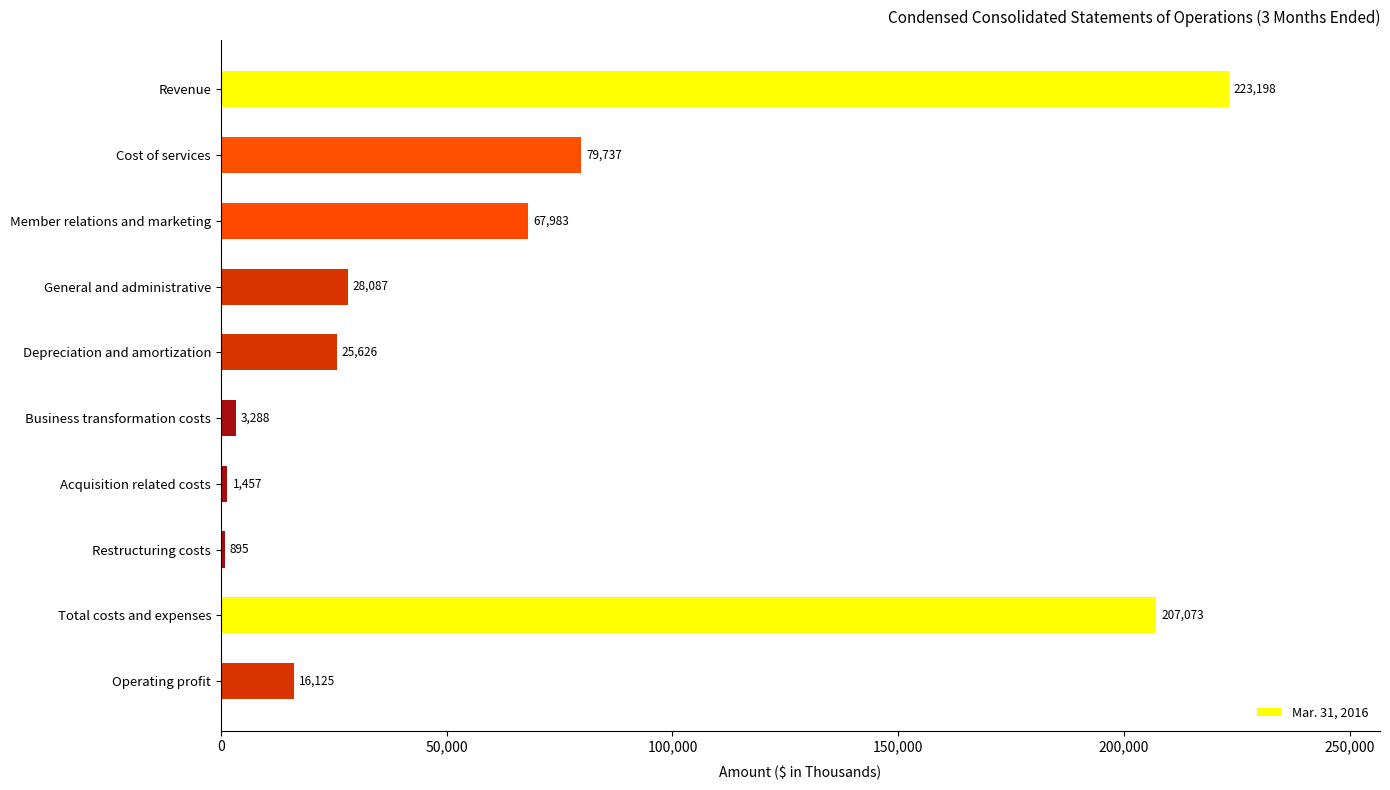

How many bars are there in total?

10